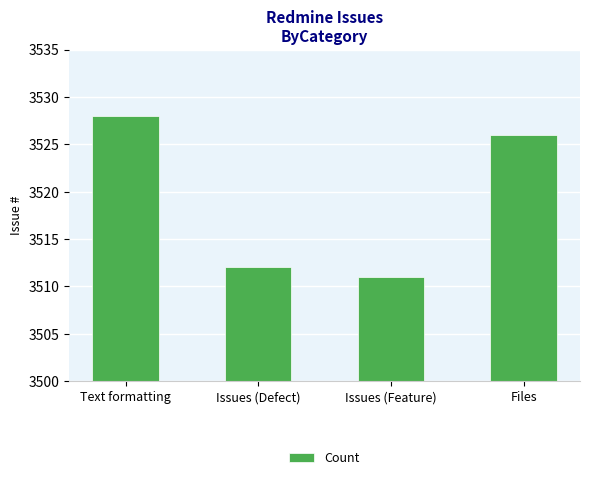

What is the smallest value displayed?

3511